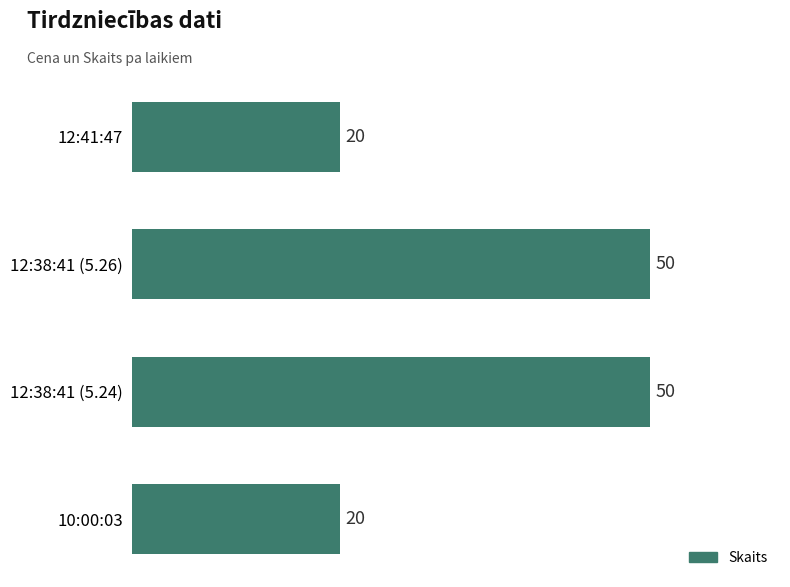

How many values are below 50?

2